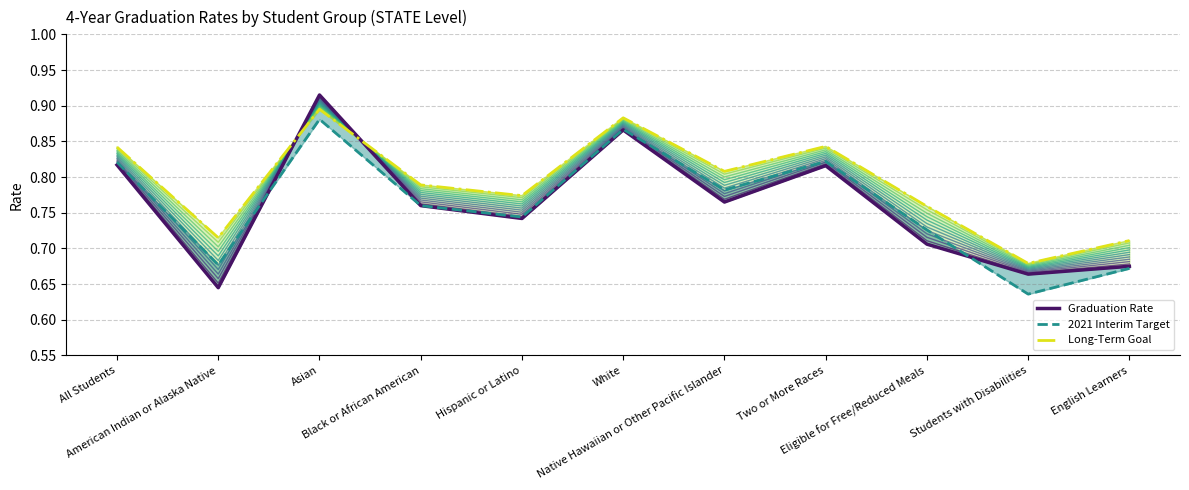

Is this an area chart (filled region under the line)?

No